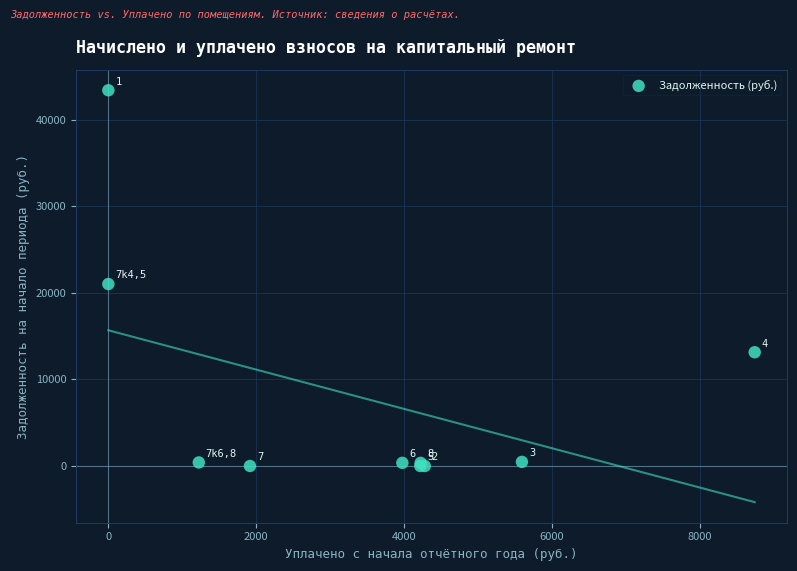

What Y value in the scatter plot is closest to 21691?

21009.0